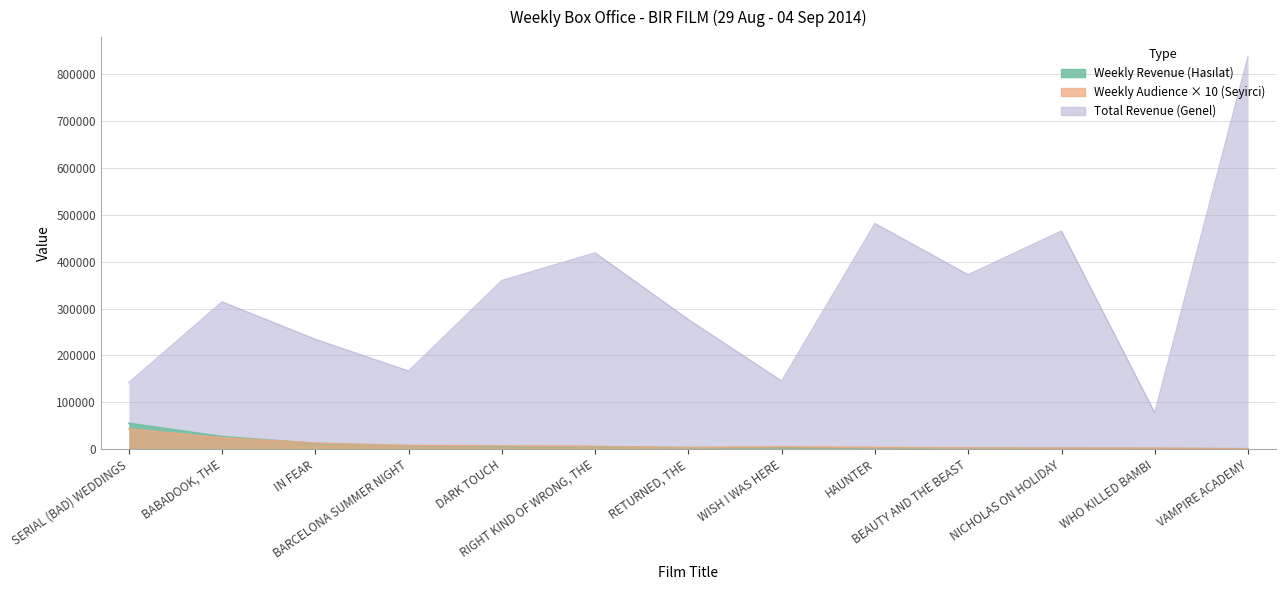

At which category does the chart reach its peak across all series?

VAMPIRE ACADEMY